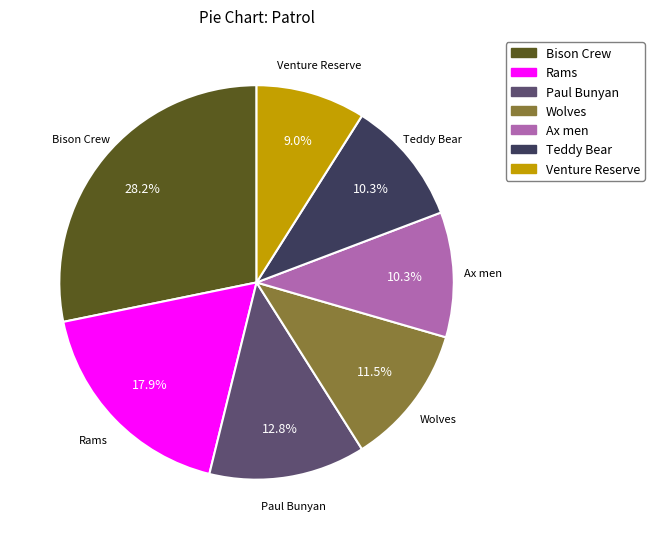

To the nearest percent, what portion does Bison Crew represent?

28%